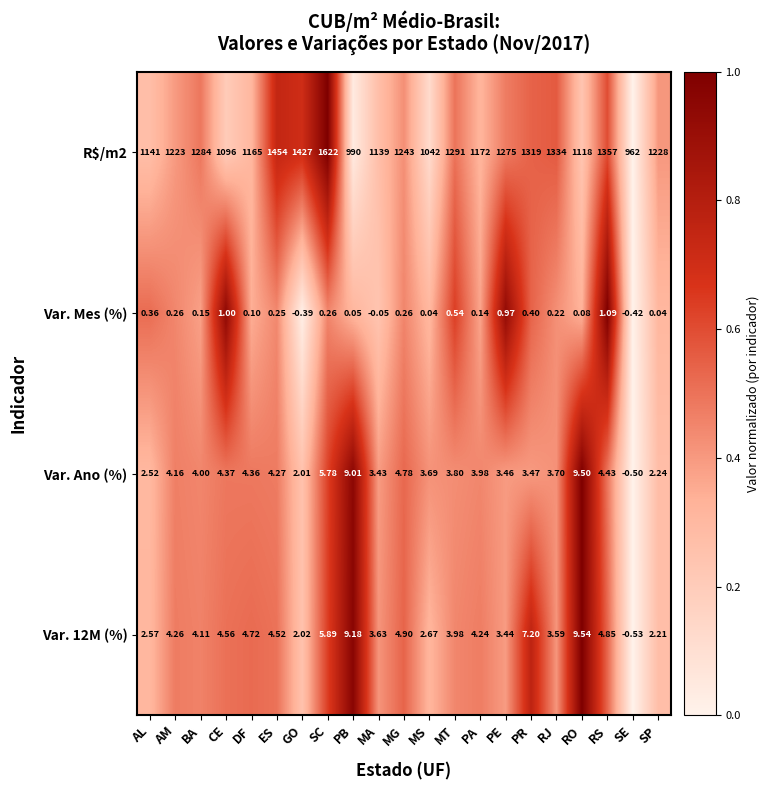

Count the number of categories in the chart.

21